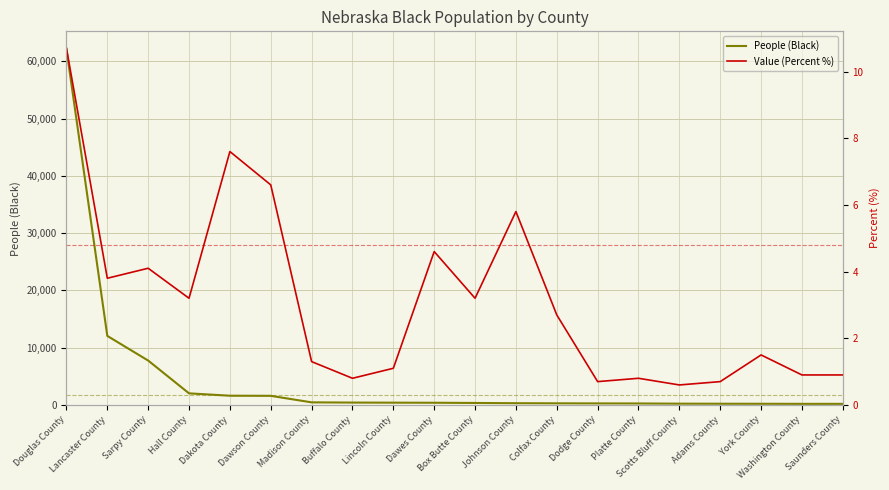

What is the maximum value shown in the chart?

62159.0